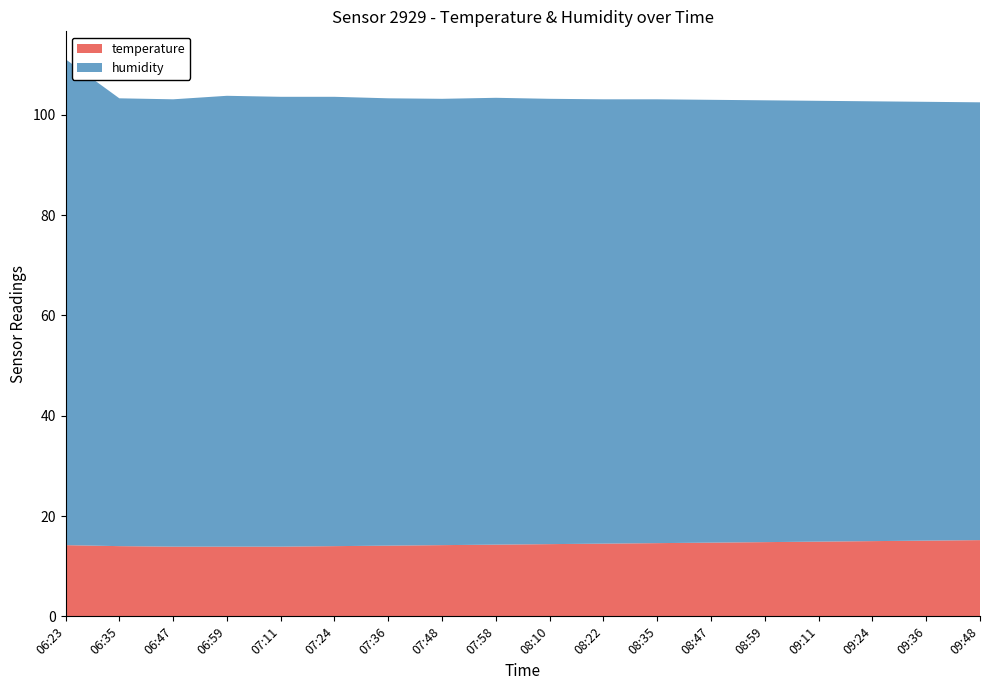

Reading left to right, list all the values displayed in this chart.

temperature: 06:23=14.2	06:35=14.0	06:47=13.9	06:59=13.9	07:11=13.9	07:24=14.0	07:36=14.1	07:48=14.2	07:58=14.3	08:10=14.4	08:22=14.5	08:35=14.6	08:47=14.7	08:59=14.8	09:11=14.9	09:24=15.0	09:36=15.1	09:48=15.2
humidity: 06:23=96.9	06:35=89.3	06:47=89.2	06:59=89.9	07:11=89.7	07:24=89.6	07:36=89.2	07:48=89.0	07:58=89.1	08:10=88.8	08:22=88.6	08:35=88.5	08:47=88.3	08:59=88.1	09:11=87.9	09:24=87.7	09:36=87.5	09:48=87.3